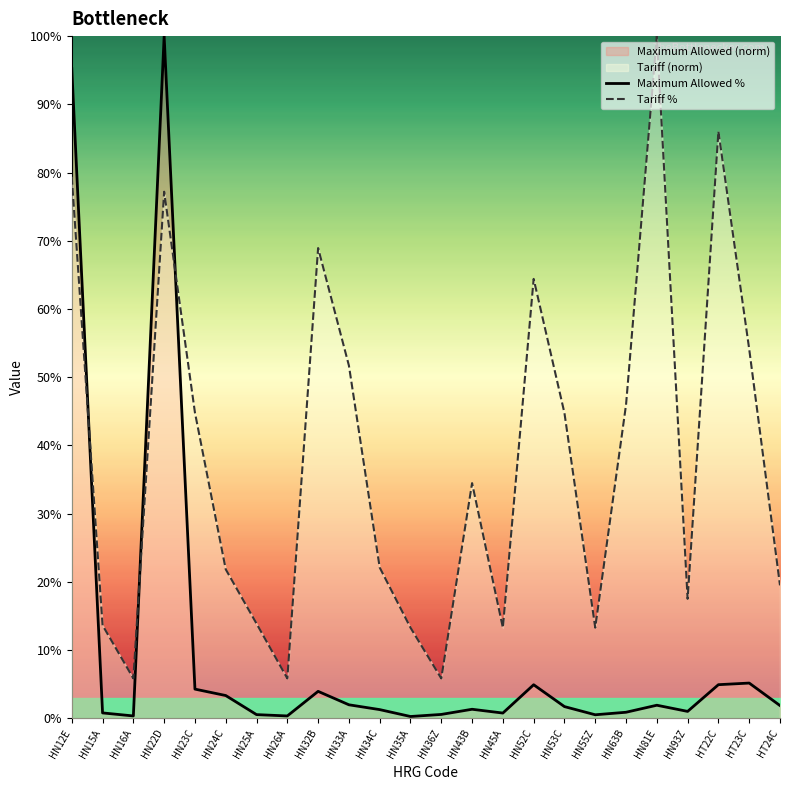

At which label is Tariff closest to 52?

HN33A